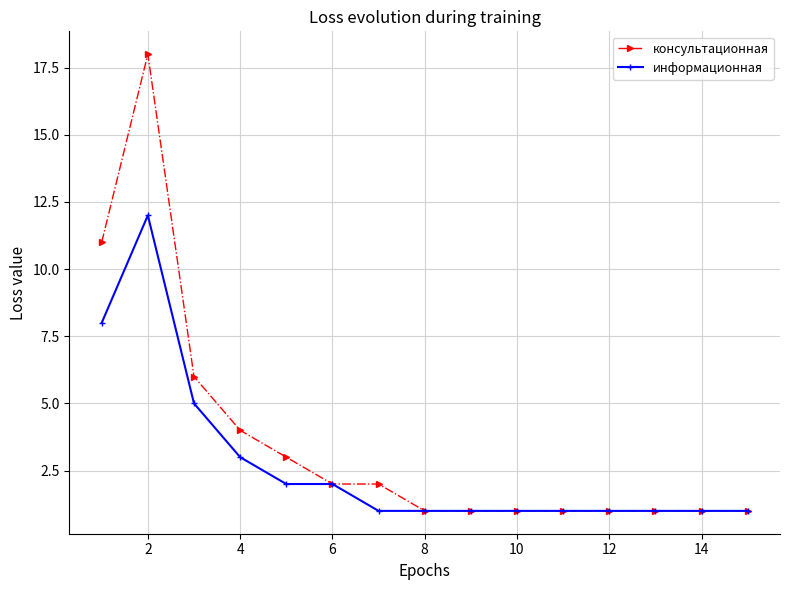

What is the maximum value for информационная?

12